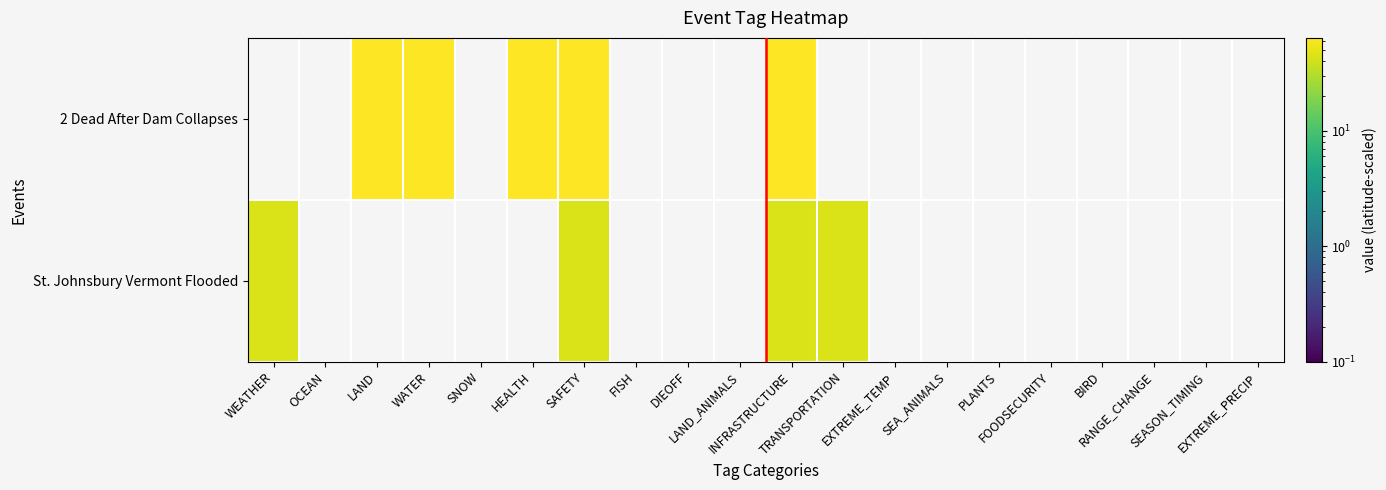

How many series are shown in this chart?

2